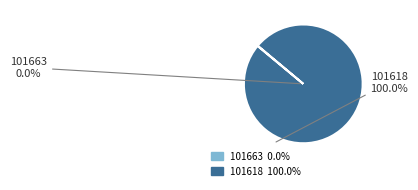

Rank the categories by value from highest to lowest.

101618, 101663